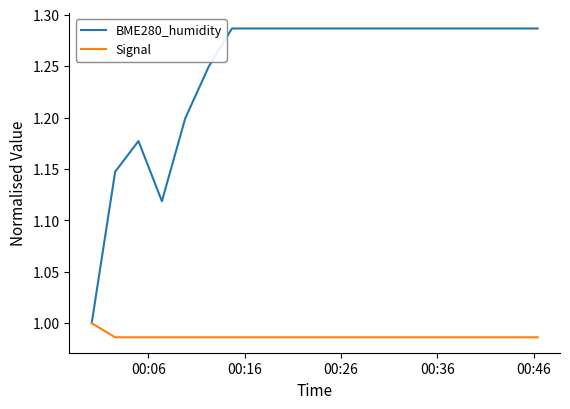

Which series has the largest total across all categories?

BME280_humidity